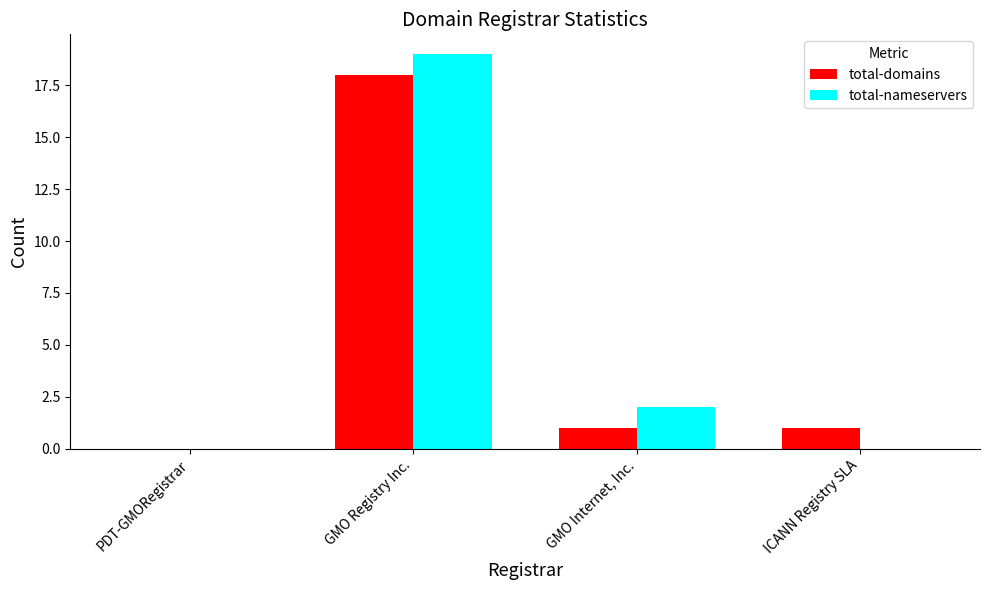

Is it true that total-domains equals 7 at PDT-GMORegistrar?

False